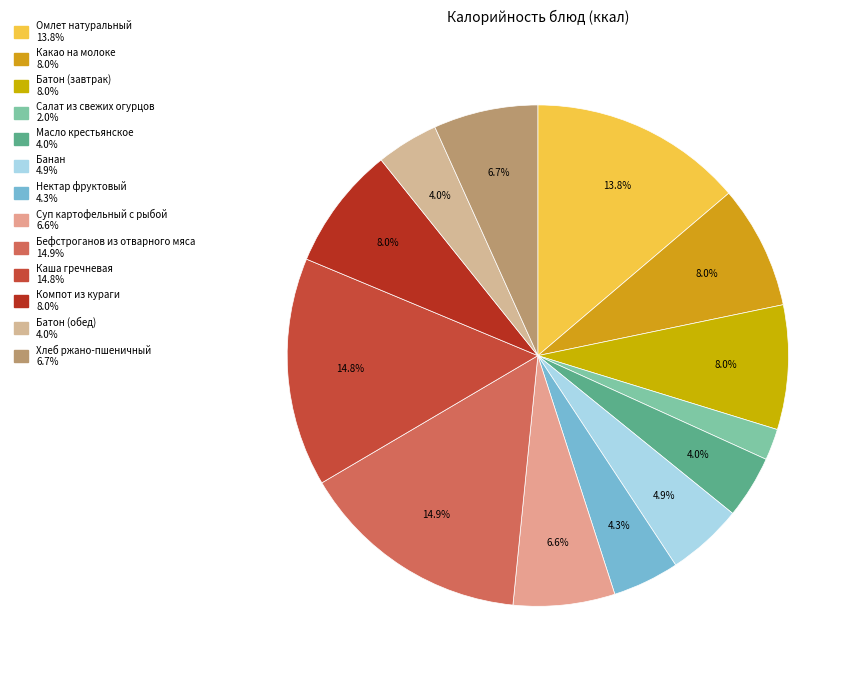

To the nearest percent, what is the difference between the Салат из свежих огурцов and Бефстроганов из отварного мяса slice percentages?

13%